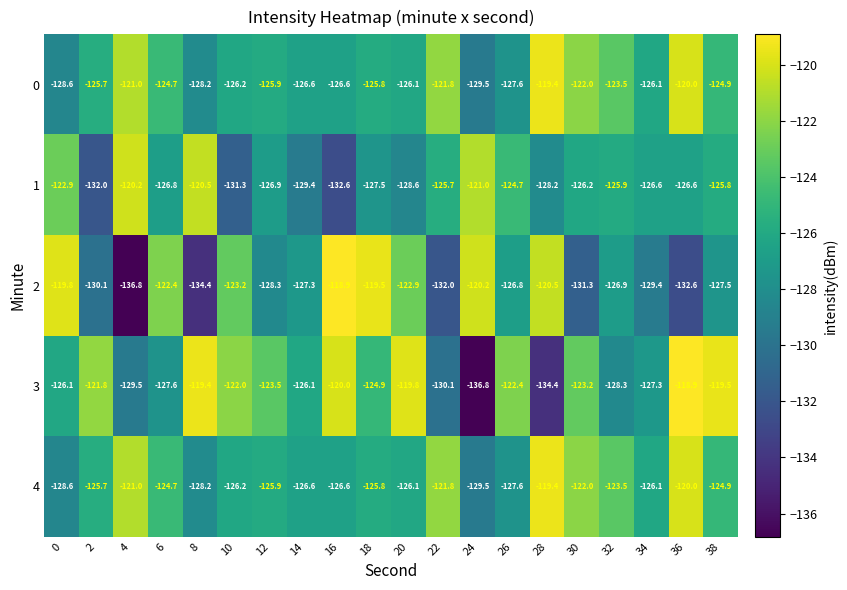

The 3 series shows -134.4 at 28. True or false?

True